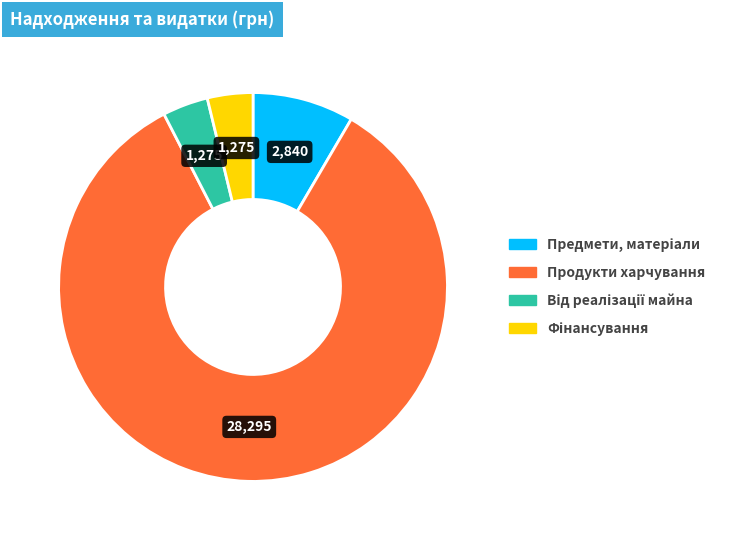

The Продукти харчування slice represents 99% of the pie. True or false?

False